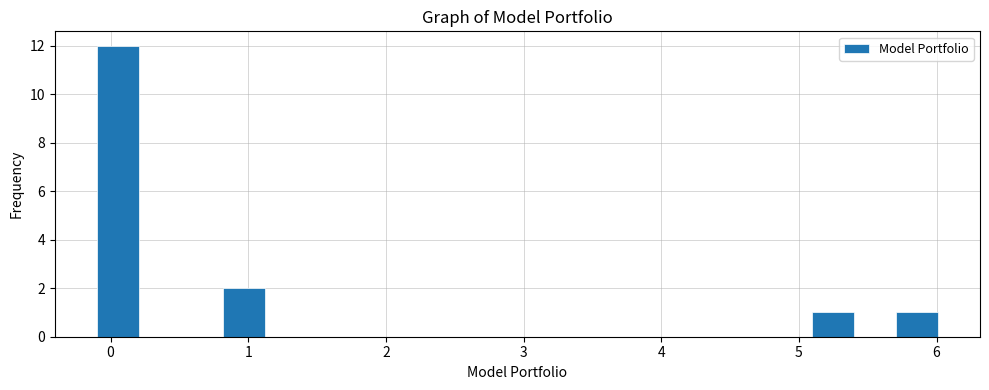

Read against the x-axis, roughly where is the centre of the tallest bar?

0.1